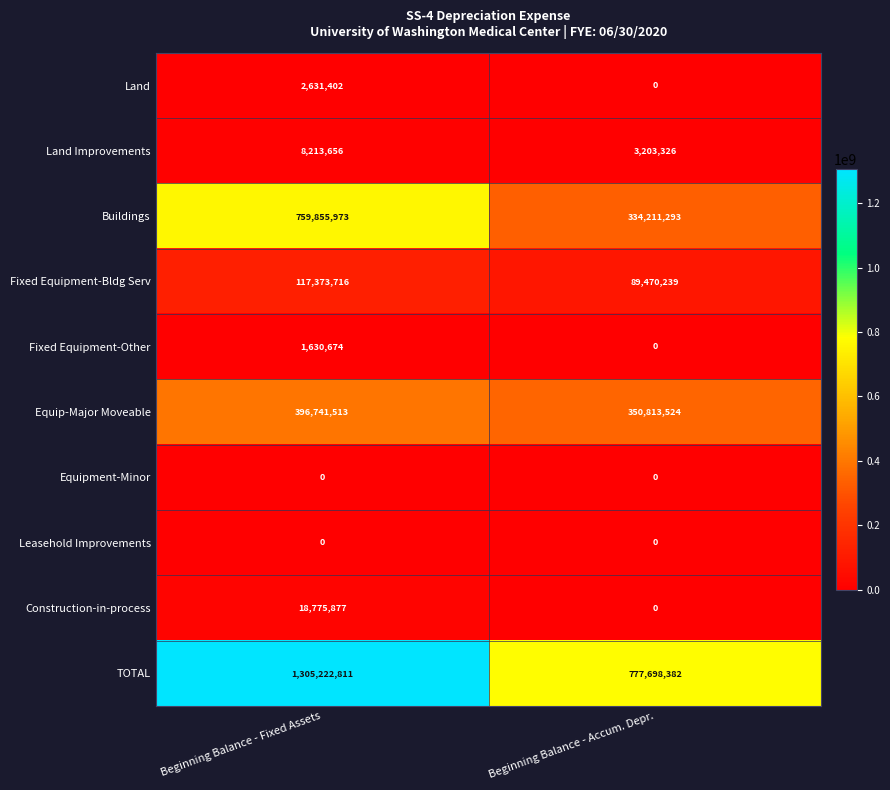

At which label is Equip-Major Moveable closest to 373777518?

Beginning Balance - Accum. Depr.